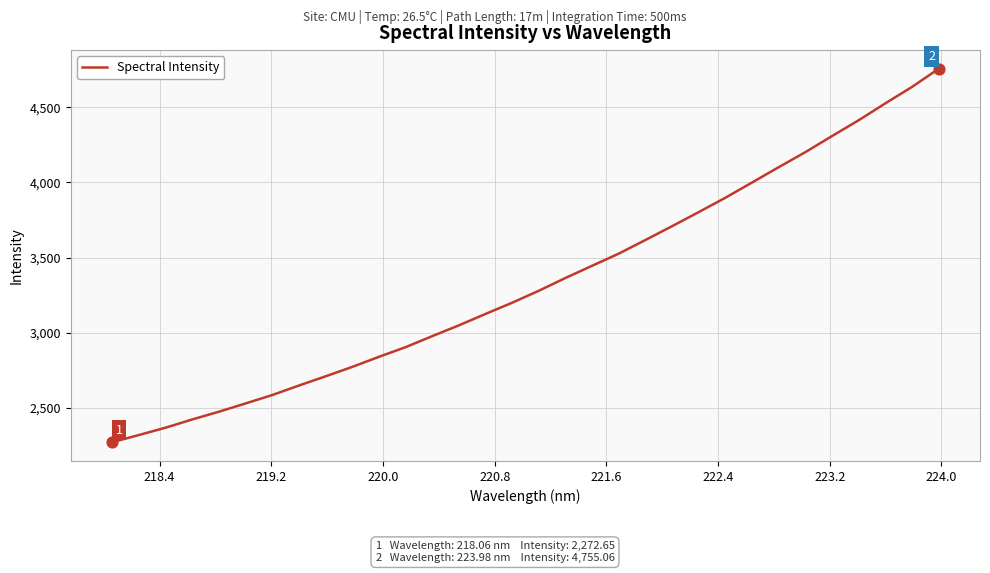

What is the minimum value shown in the chart?

2272.7